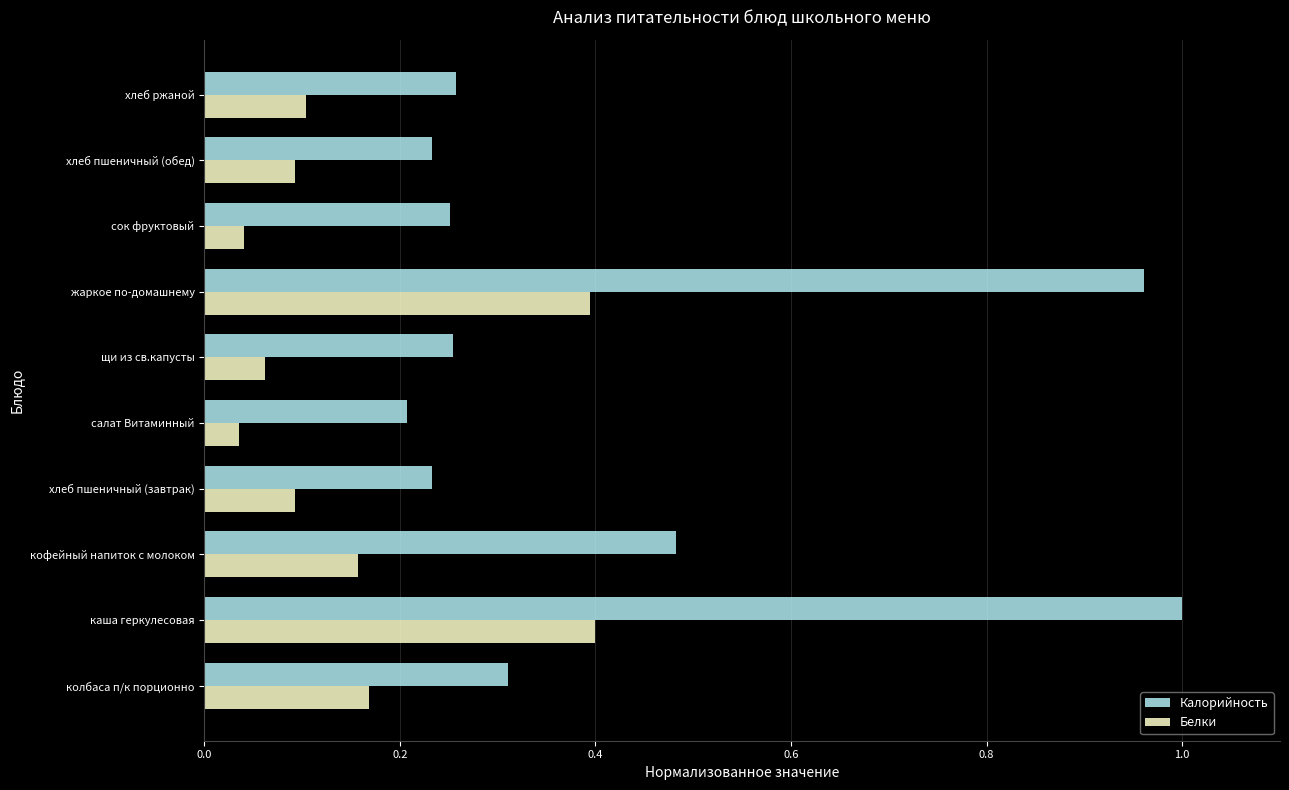

Rank the series by their maximum value, from highest to lowest.

Калорийность, Белки